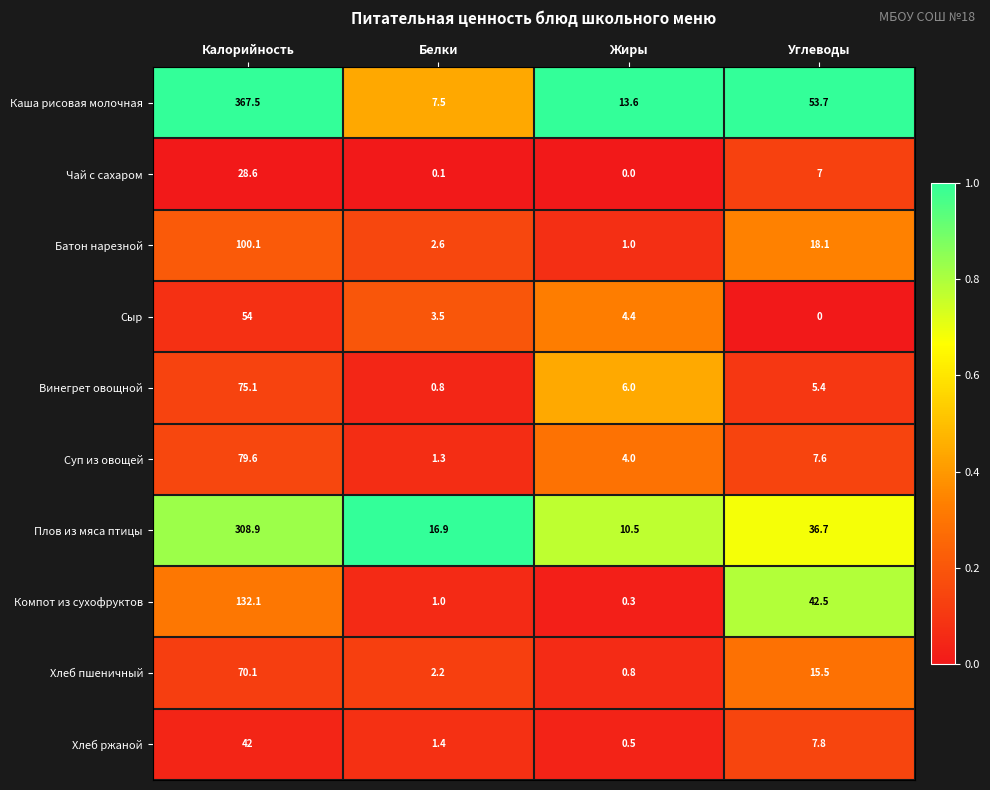

Which series has the largest range (max minus min)?

Каша рисовая молочная